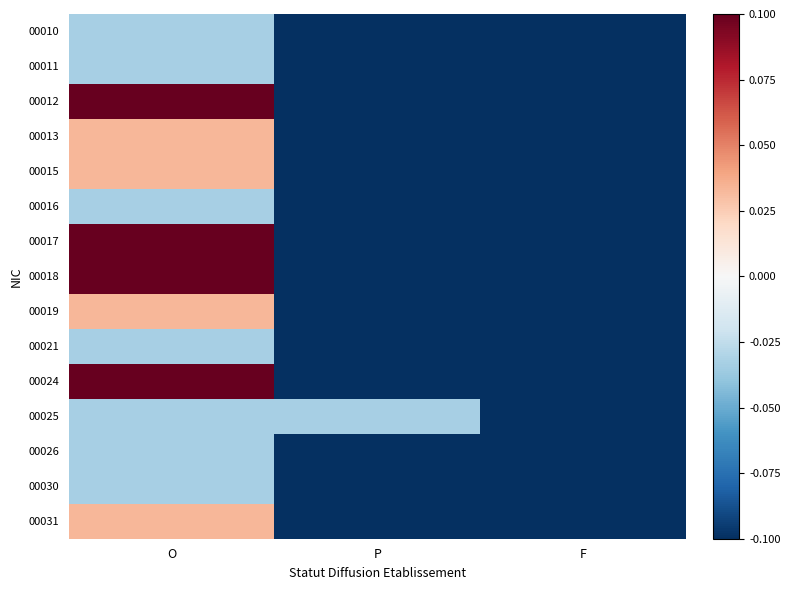

Which category has the highest value across all series?

O